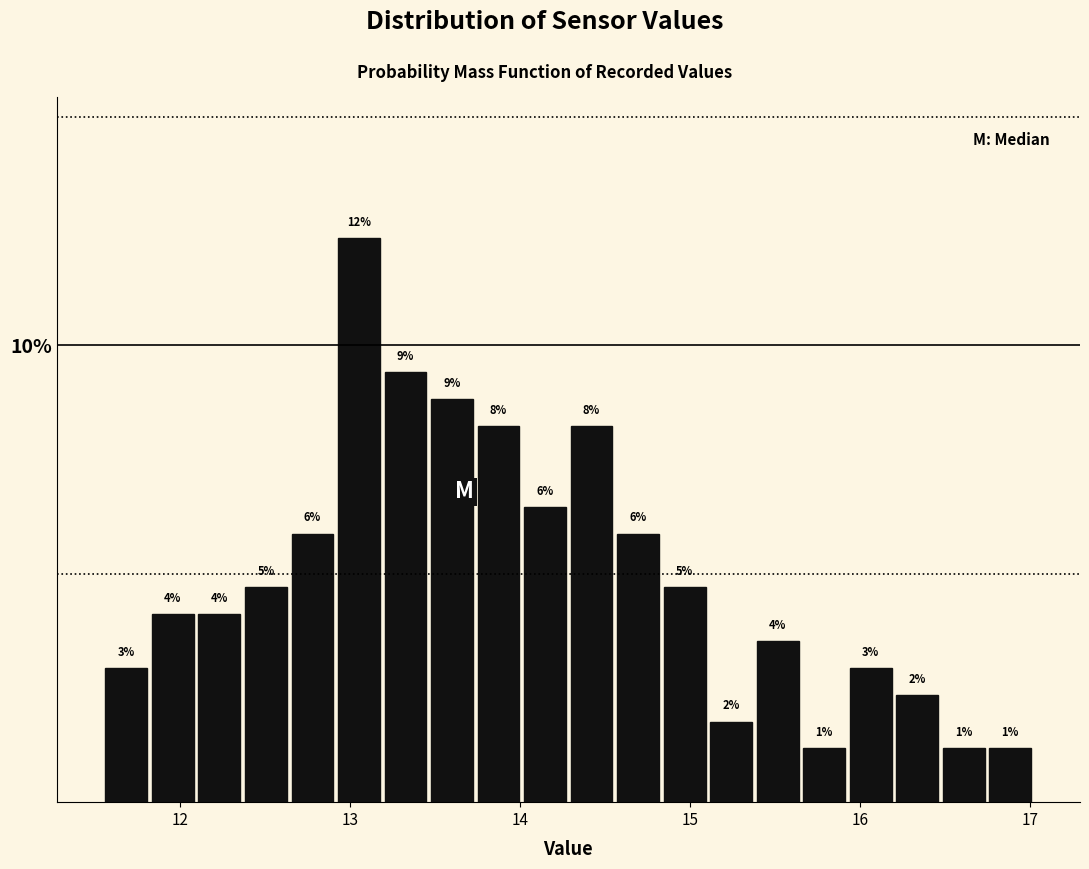

Read against the x-axis, roughly where is the centre of the tallest bar?

13.1